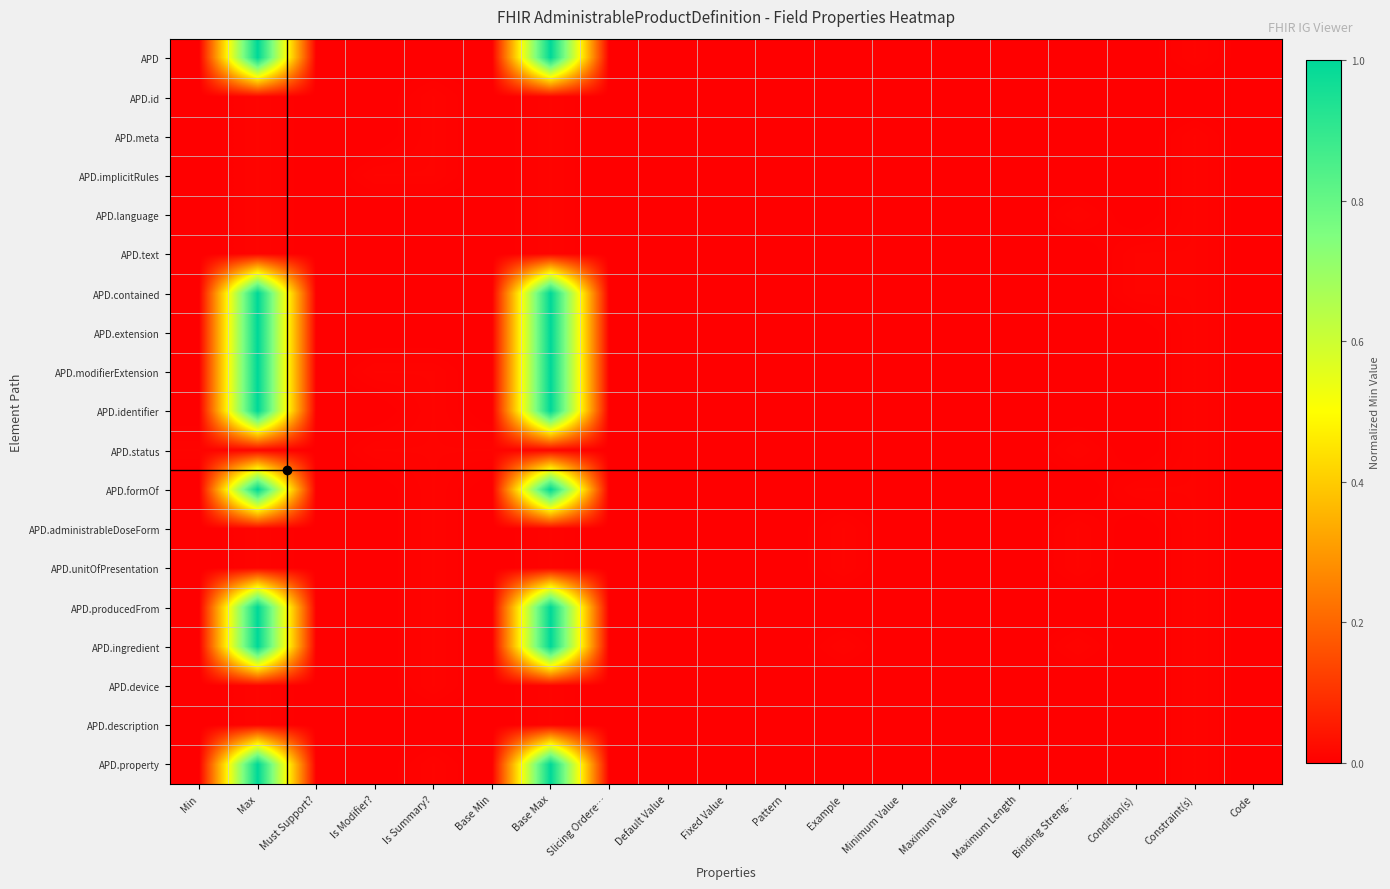

Which series has the largest range (max minus min)?

APD